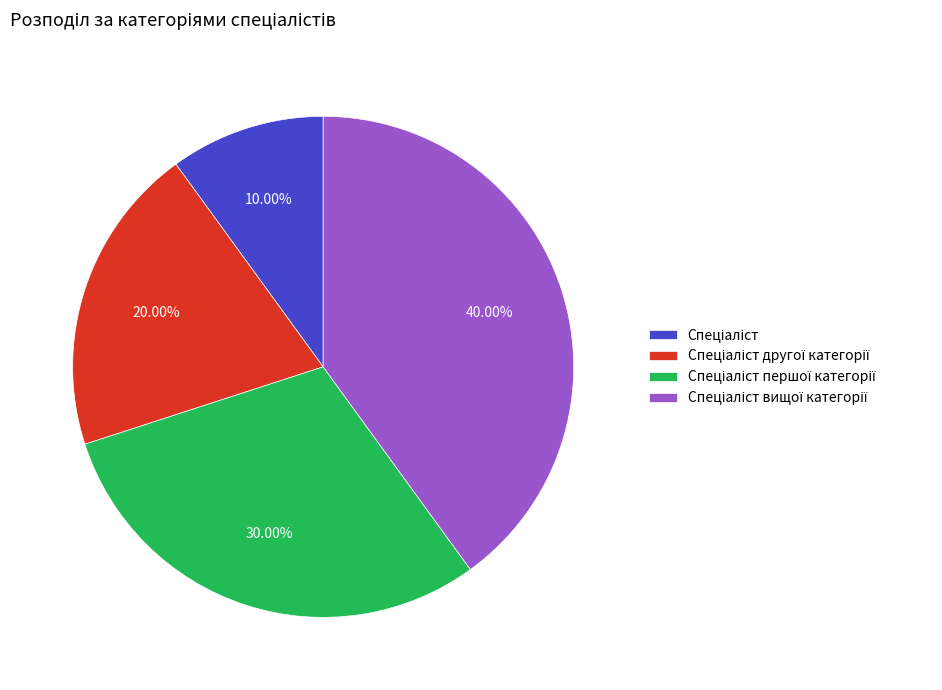

Is there any slice that represents more than half of the pie?

No